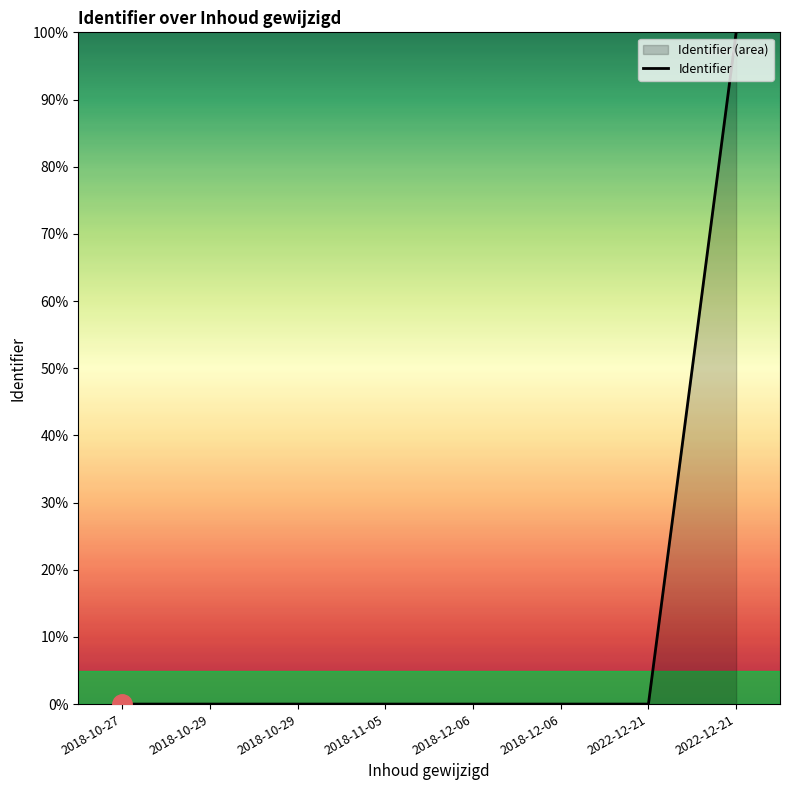

Does the chart display data point markers on the line(s)?

No